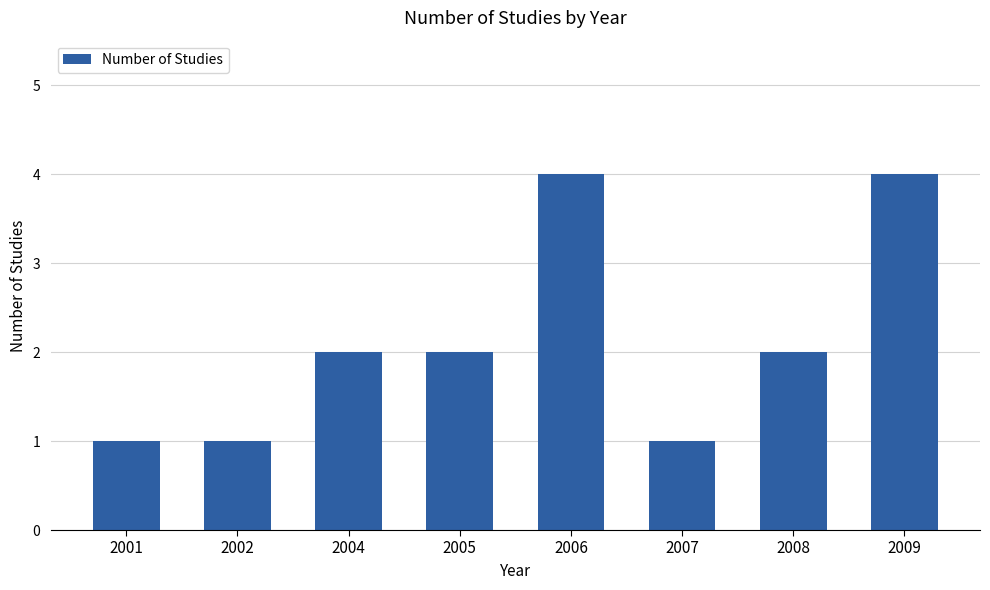

The chart shows a value of 6 at 2009. True or false?

False